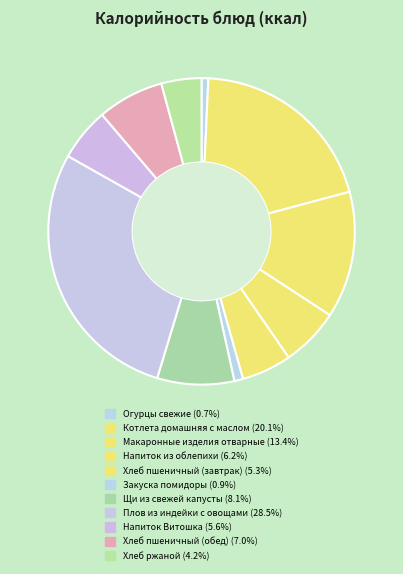

True or false: Щи из свежей капусты accounts for 19% of the total.

False